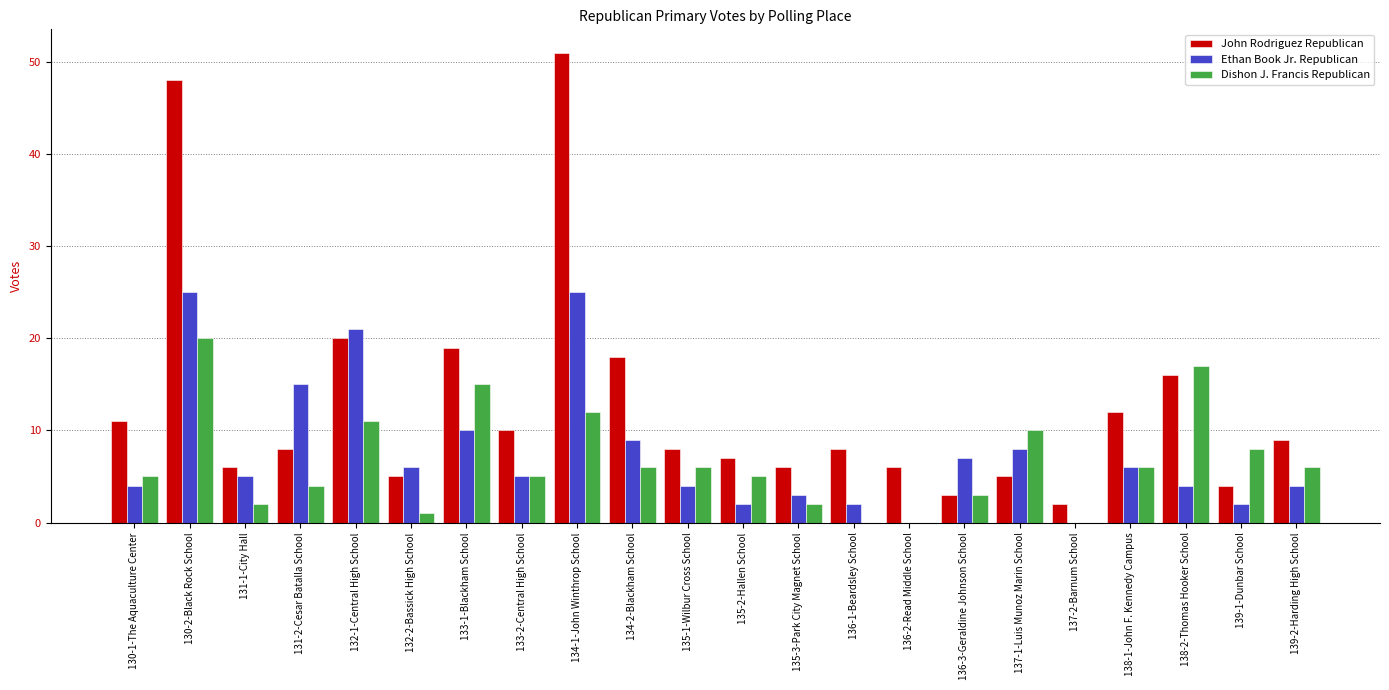

Which series changed the most between 130-2-Black Rock School and 137-1-Luis Munoz Marin School?

John Rodriguez Republican